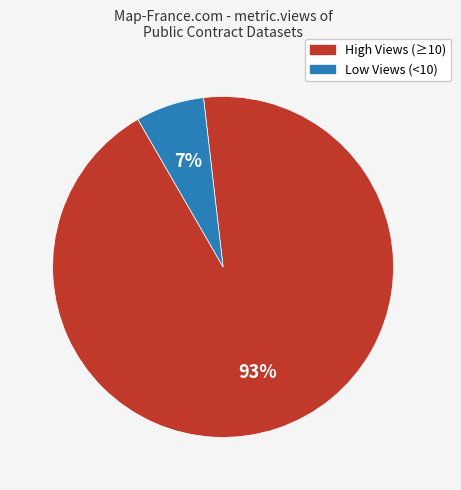

To the nearest percent, what is the average slice percentage?

50%